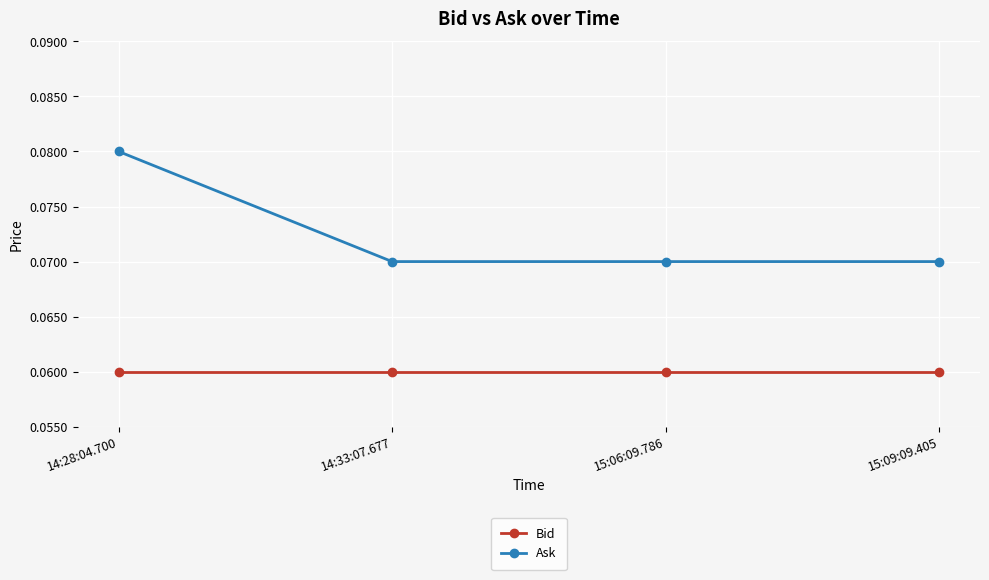

Which series has the widest spread of values?

Ask